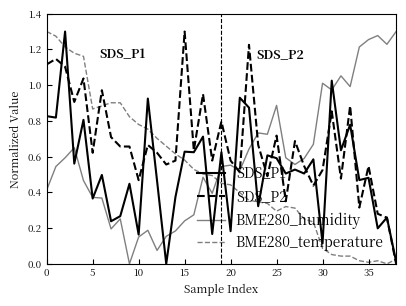

How many lines are shown in the chart?

4